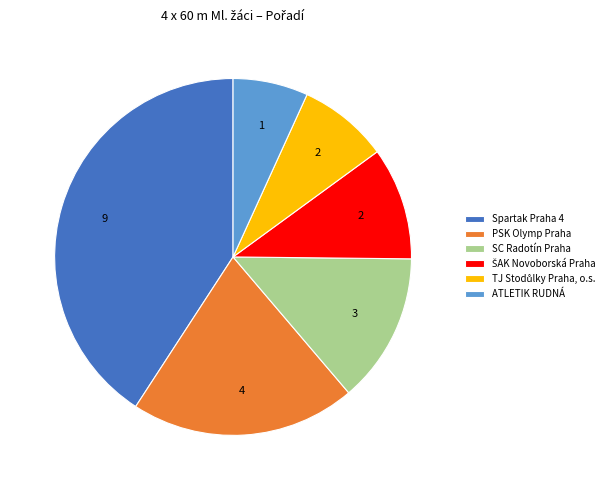

Between PSK Olymp Praha and SC Radotín Praha, which is larger?

PSK Olymp Praha